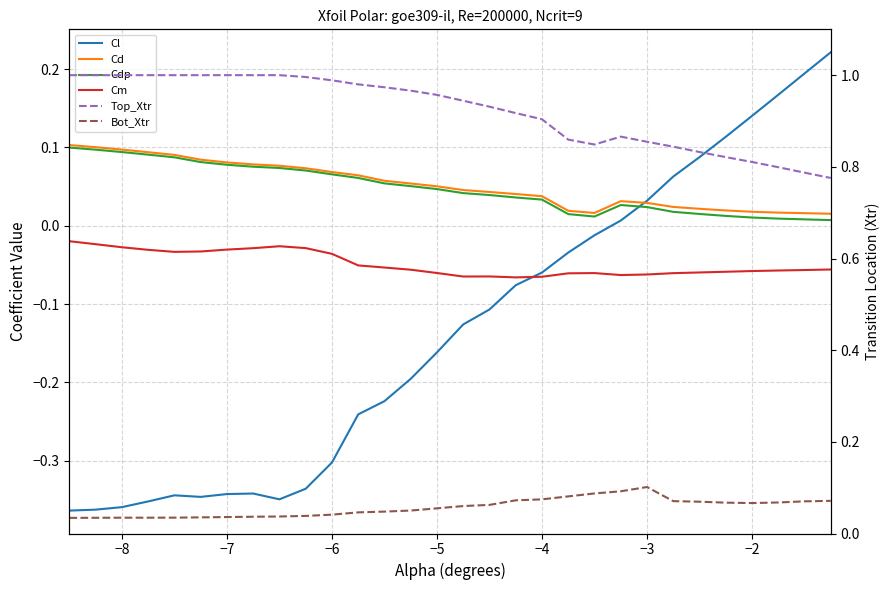

The Top_Xtr series shows 1.4 at 24. True or false?

False